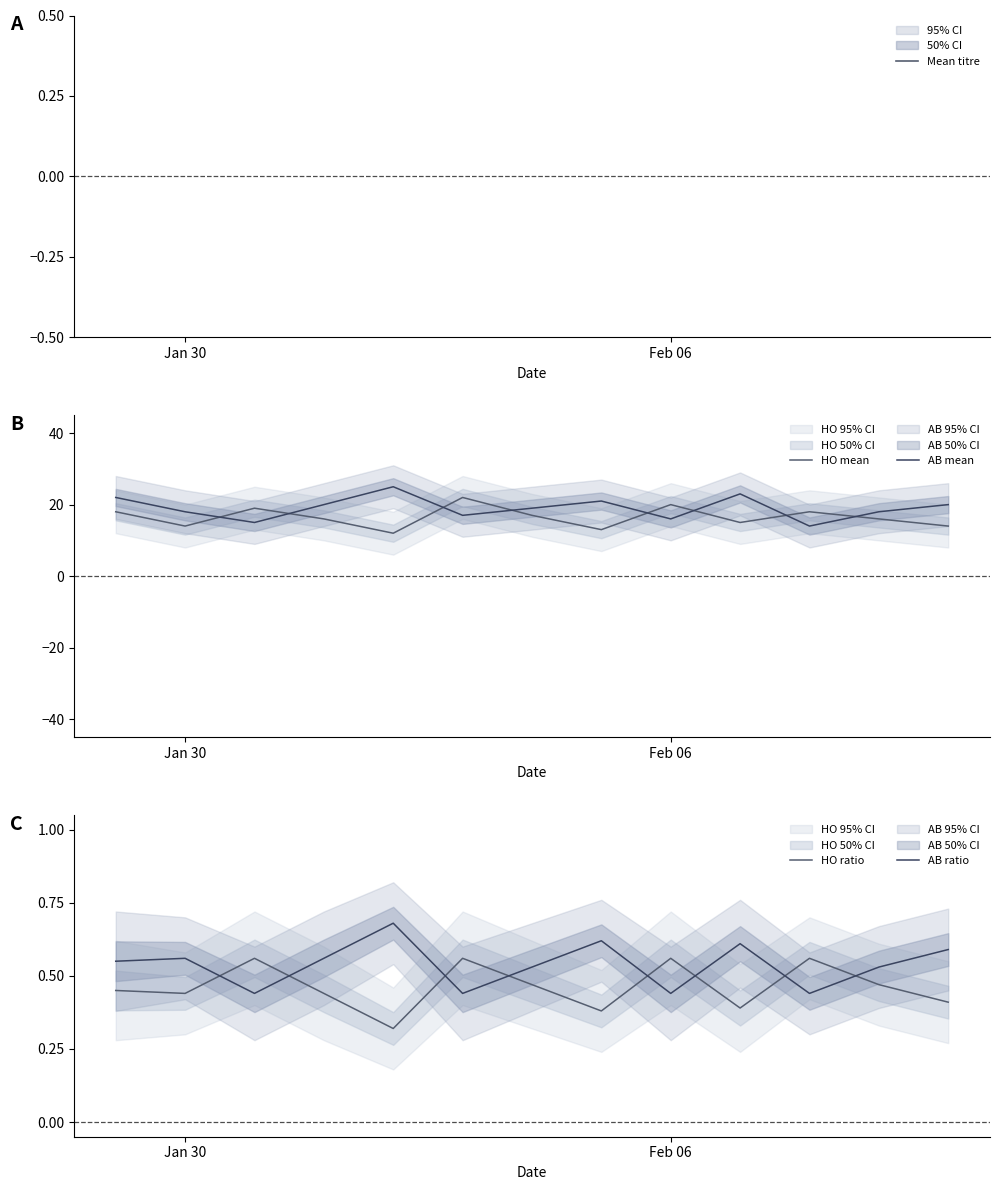

Which series has the largest total across all categories?

AB mean